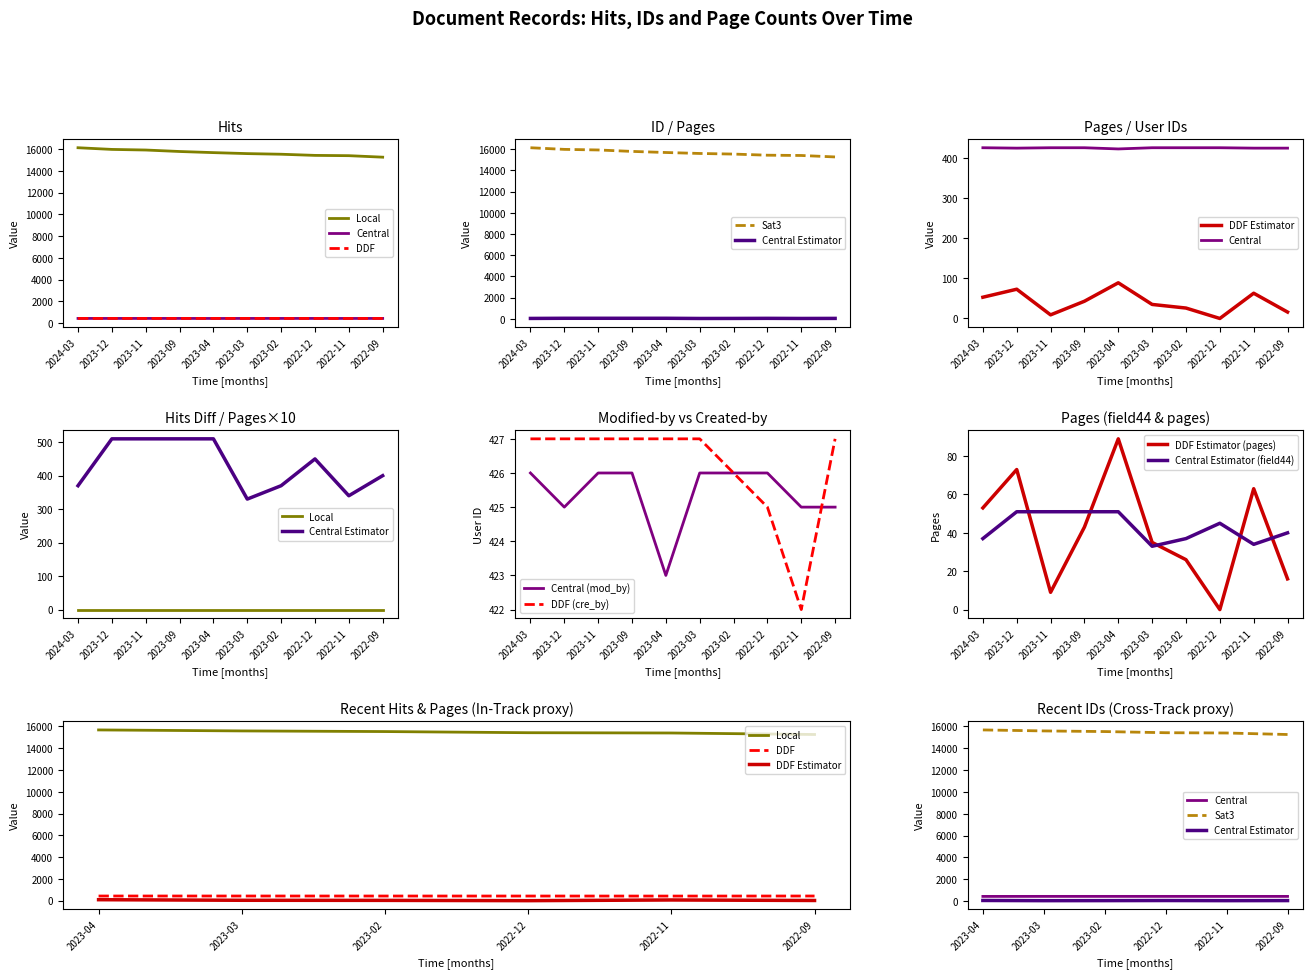

Rank the series at 2023-09 from highest to lowest value.

Local, Sat3, DDF, Central, Central Estimator, DDF Estimator